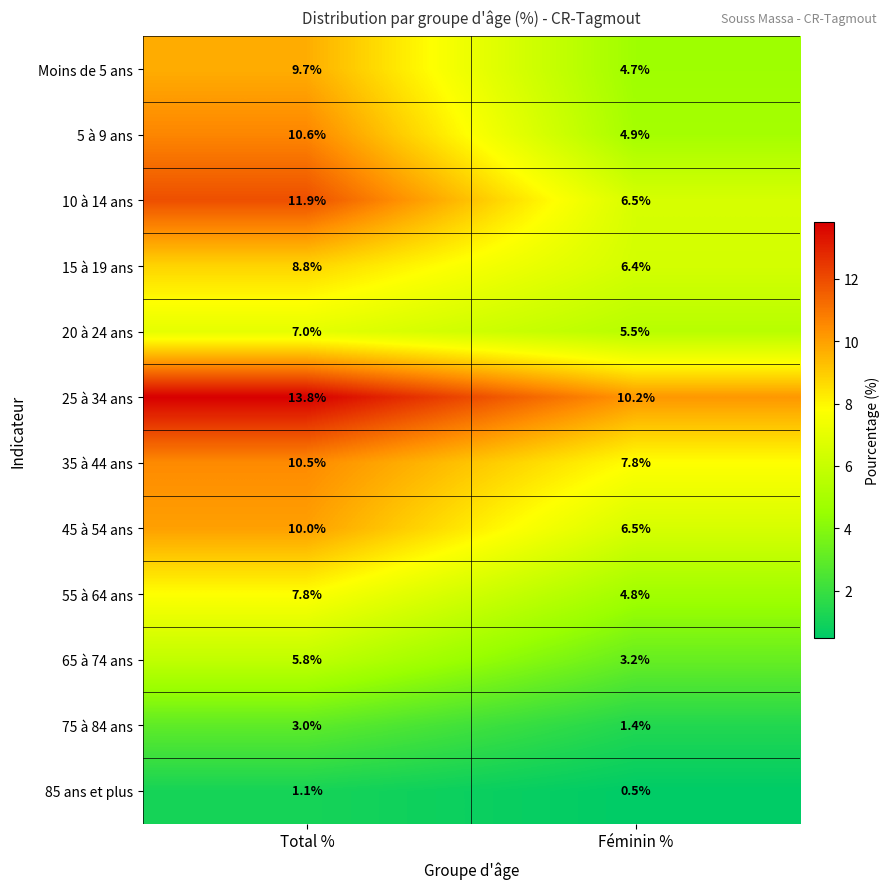

At which label does 35 à 44 ans first exceed 10?

Total %